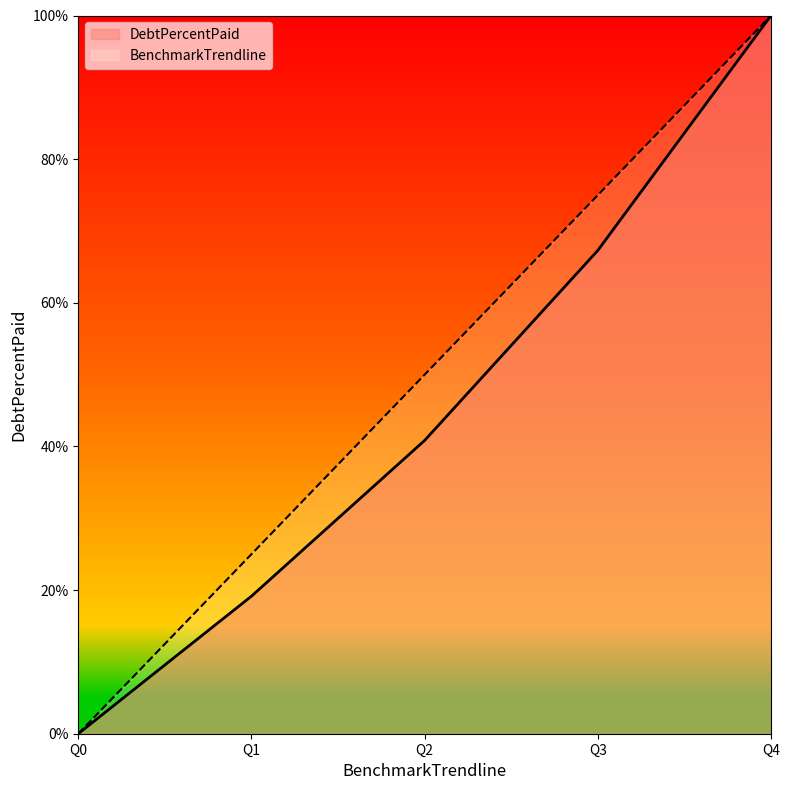

What is the difference between the second highest and minimum values in the DebtPercentPaid series?

67.3